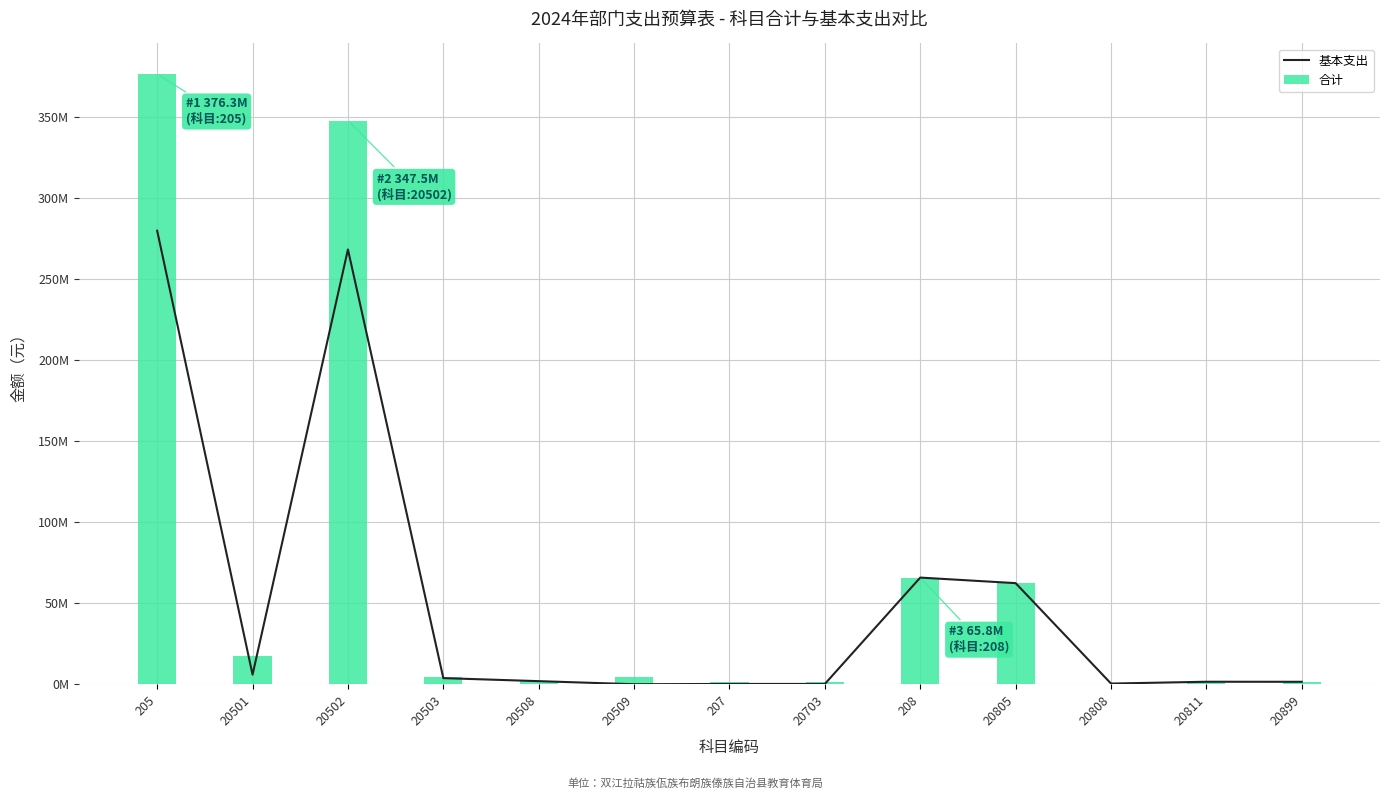

What is the difference between the maximum and minimum values in the 基本支出 series?

279642122.3